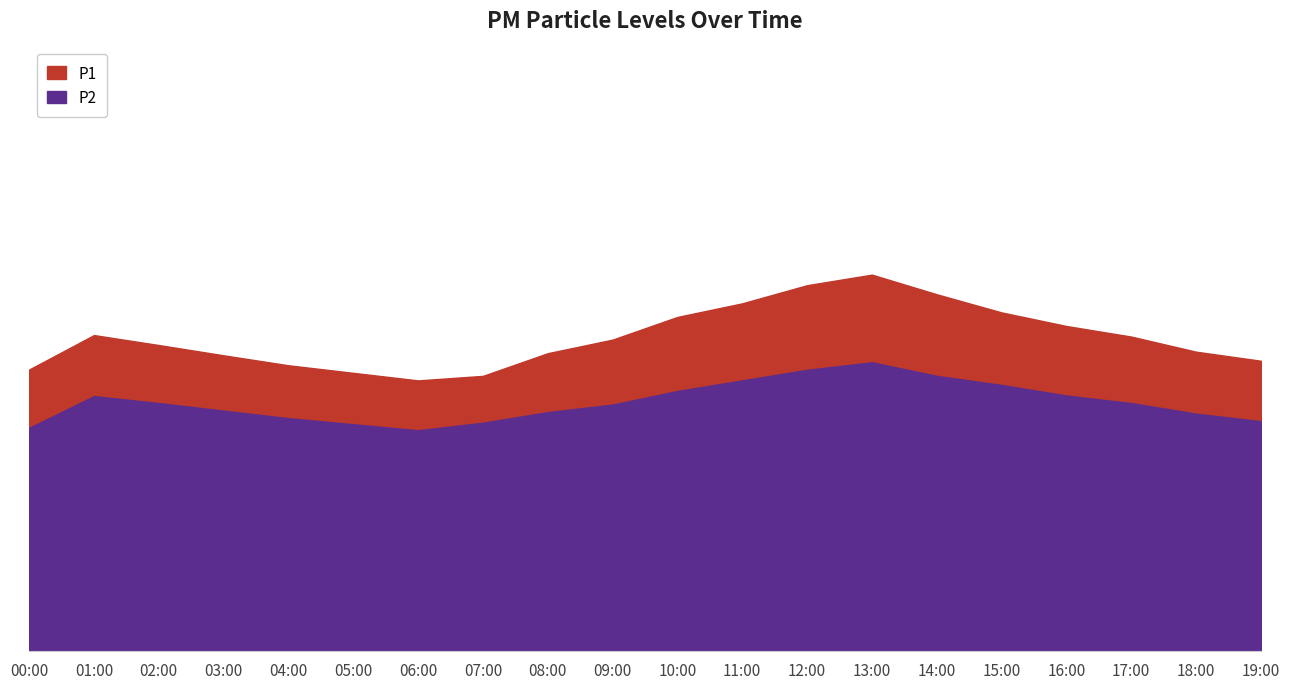

Reading left to right, extract all data points from this chart.

P1: 9.3	10.4	10.1	9.8	9.4	9.2	8.9	9.1	9.8	10.3	11.1	11.5	12.1	12.4	11.8	11.2	10.8	10.4	9.9	9.6
P2: 7.4	8.4	8.2	8.0	7.7	7.5	7.3	7.5	7.9	8.2	8.6	8.9	9.3	9.6	9.1	8.8	8.4	8.2	7.8	7.6